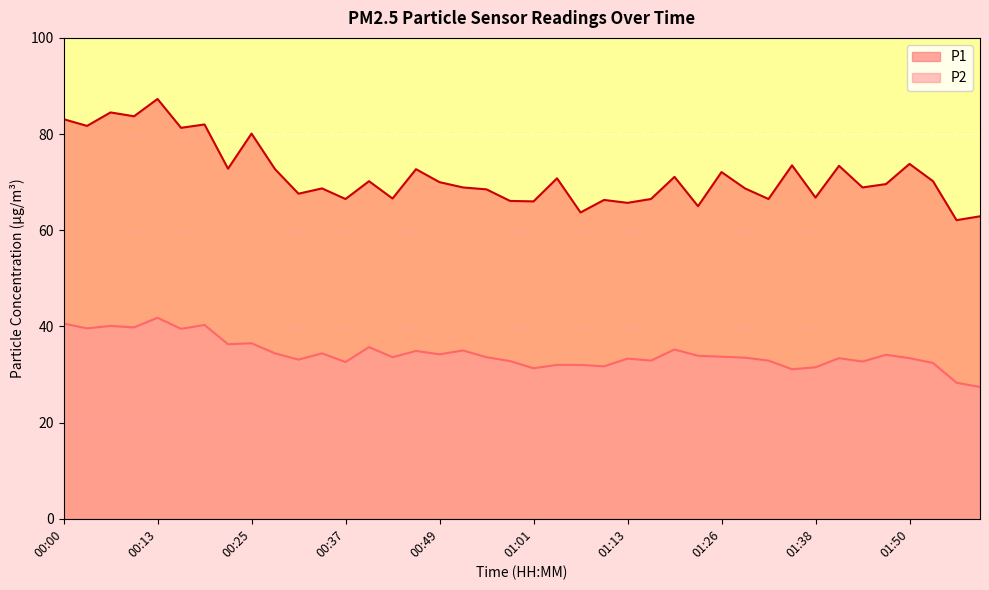

What value does the P1 series have at 01:59?

62.9